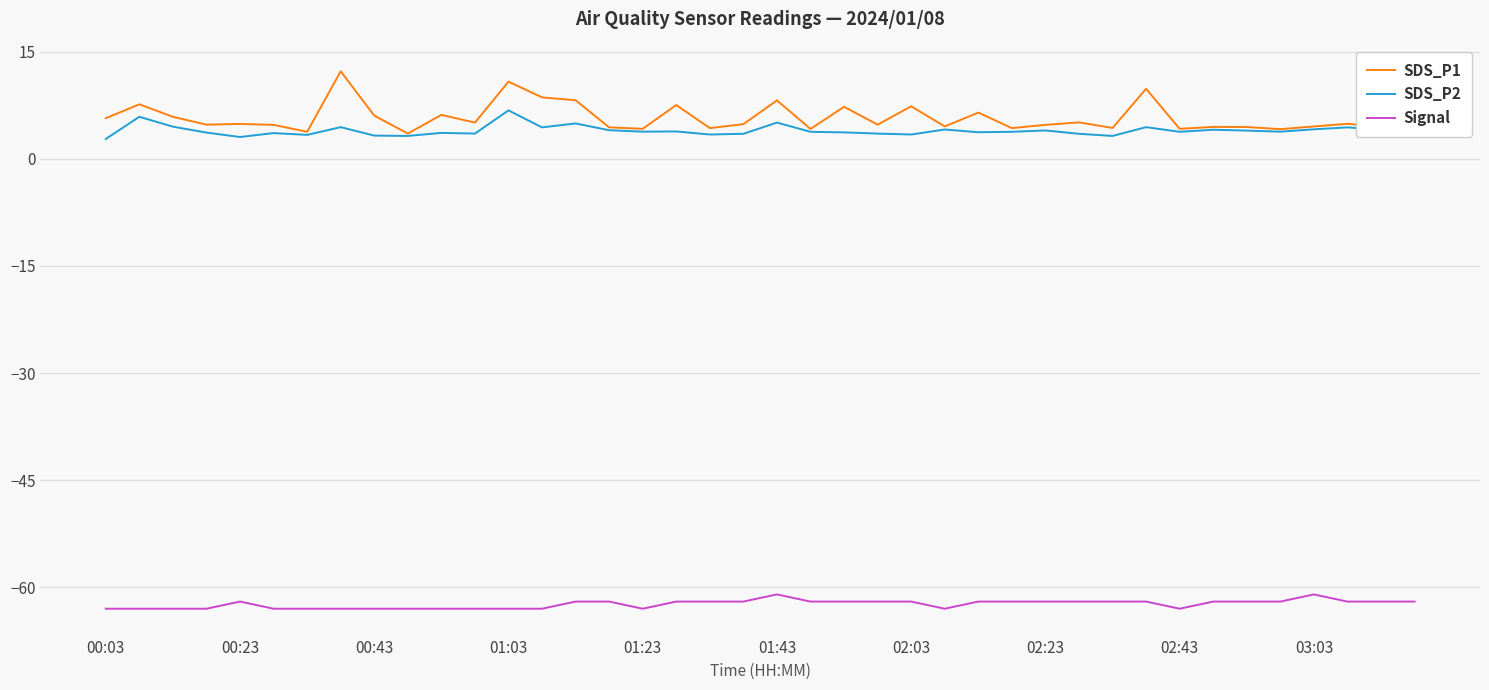

True or false: SDS_P2 has more than 2 points higher than both neighbors.

True